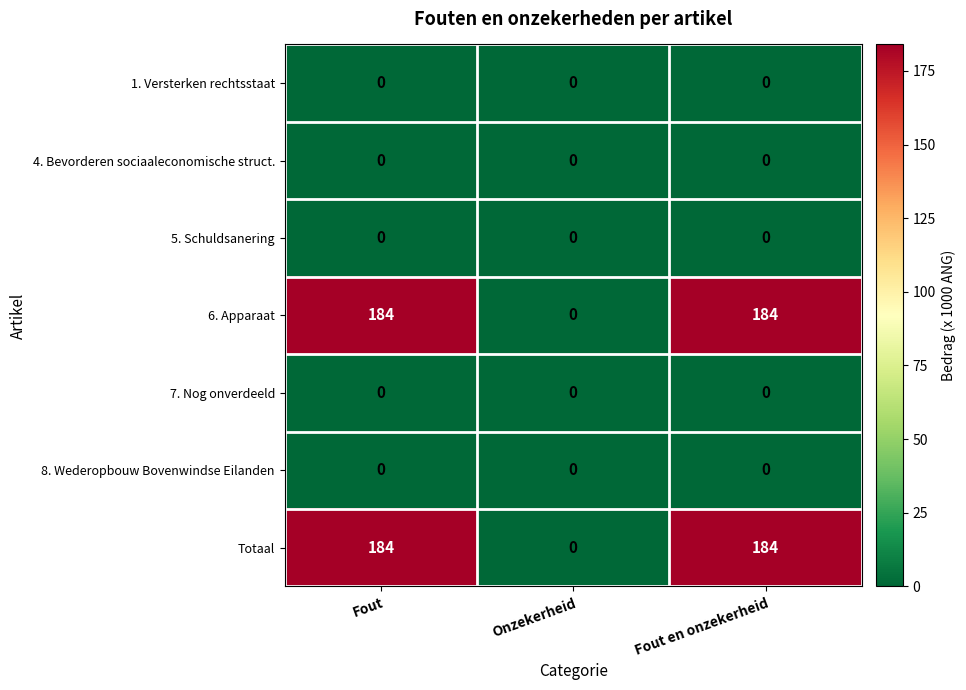

What is the approximate value of 6. Apparaat at Fout en onzekerheid, to the nearest 10?

180